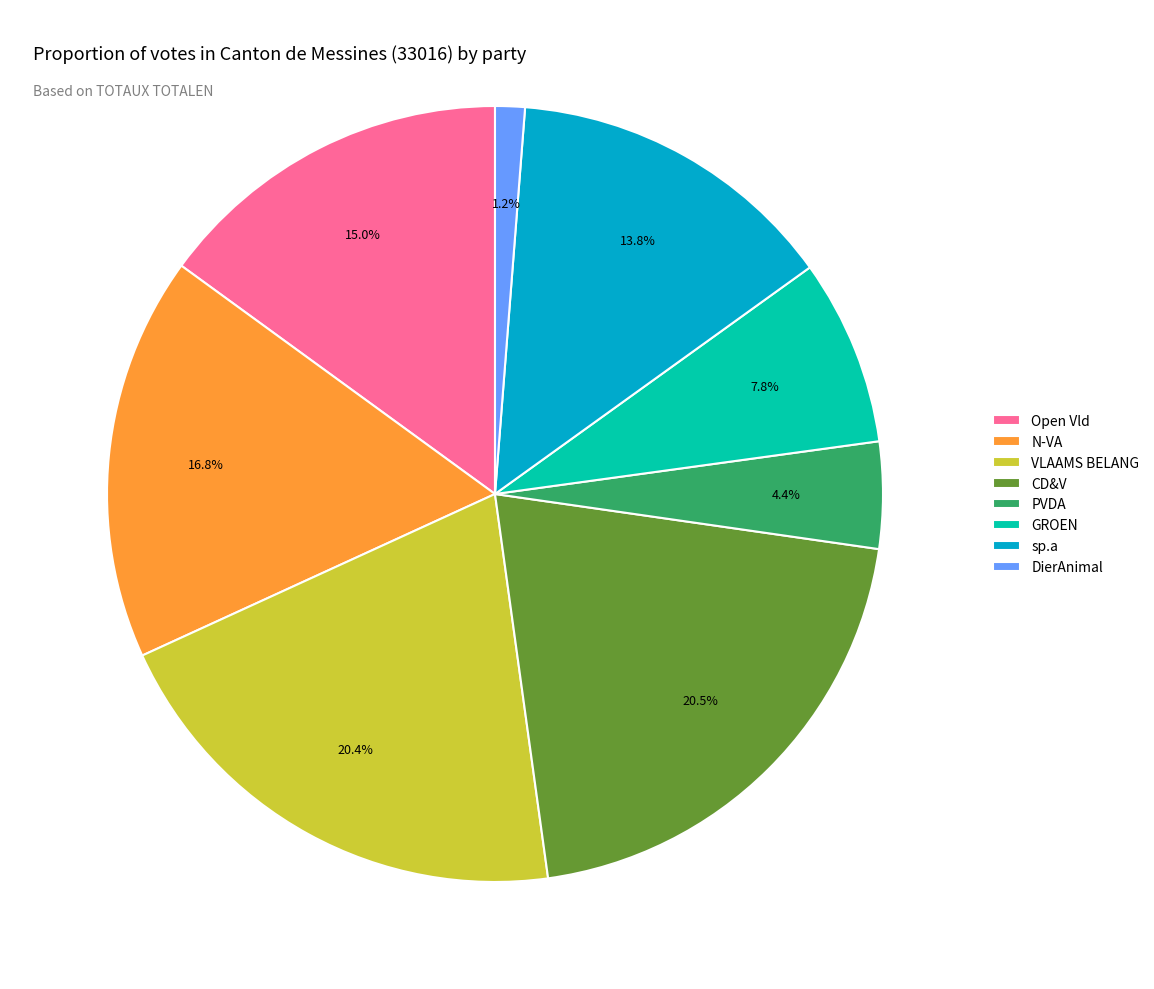

Does any single category account for the majority?

No